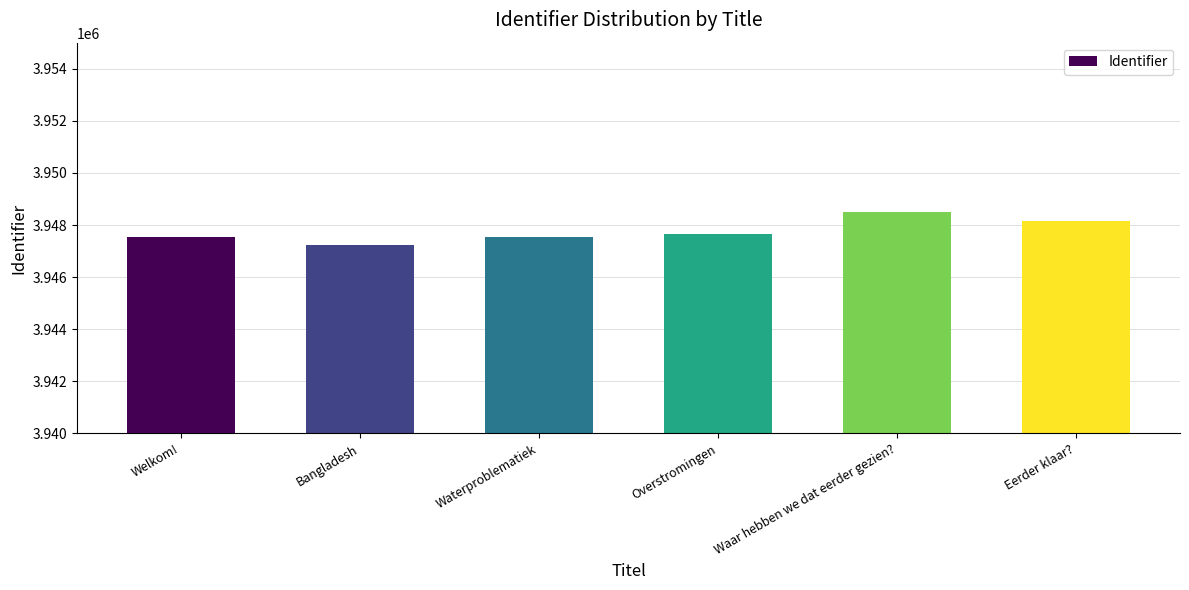

Are the bars horizontal?

No